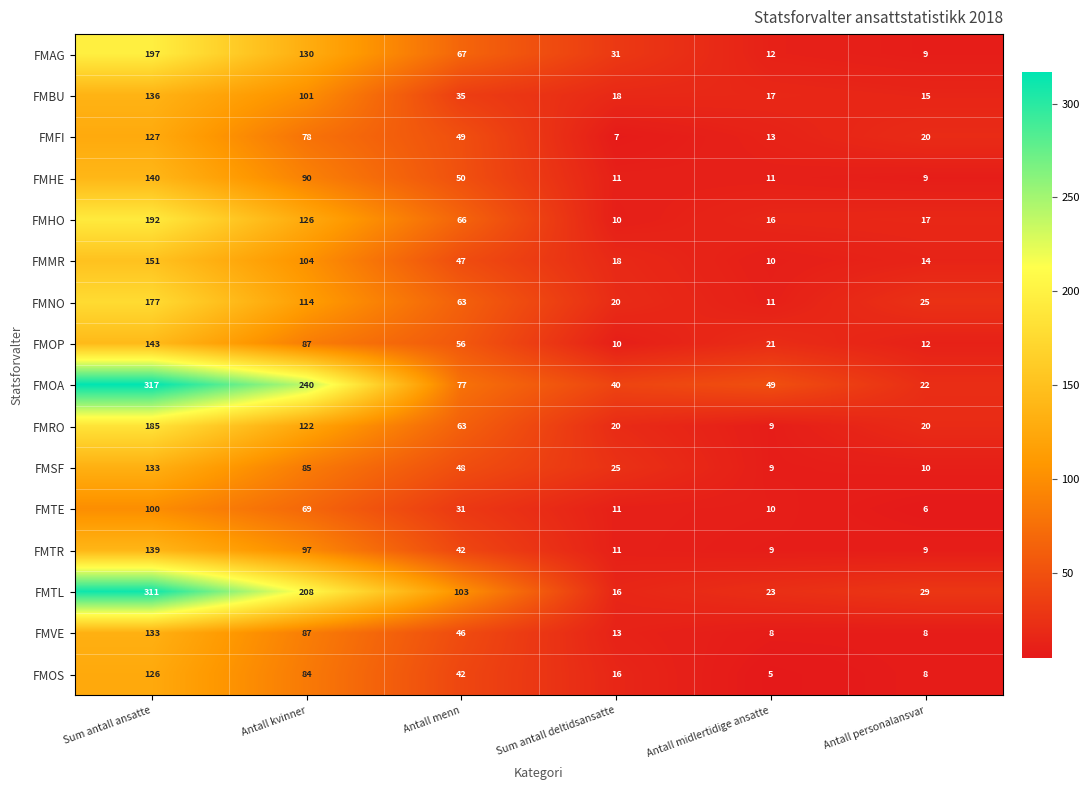

Which series has the largest total across all categories?

FMOA